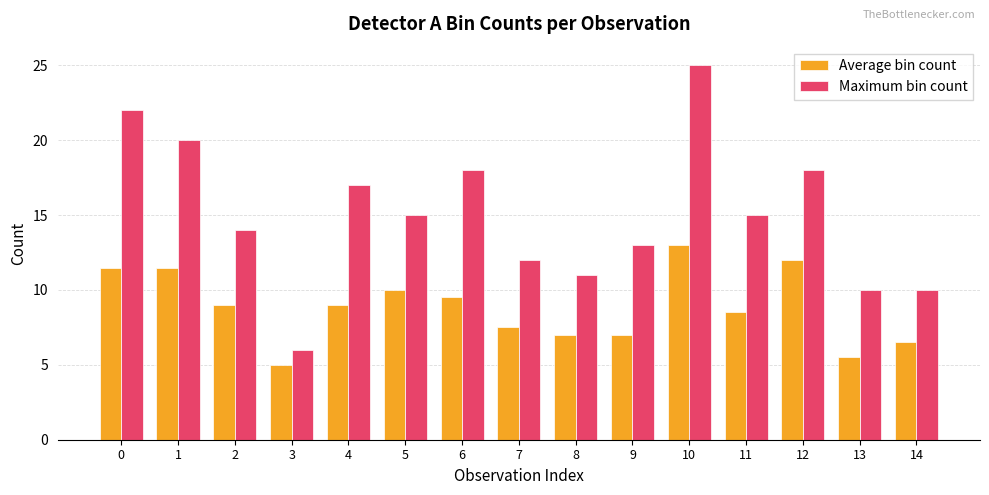

Which series has the widest spread of values?

Maximum bin count